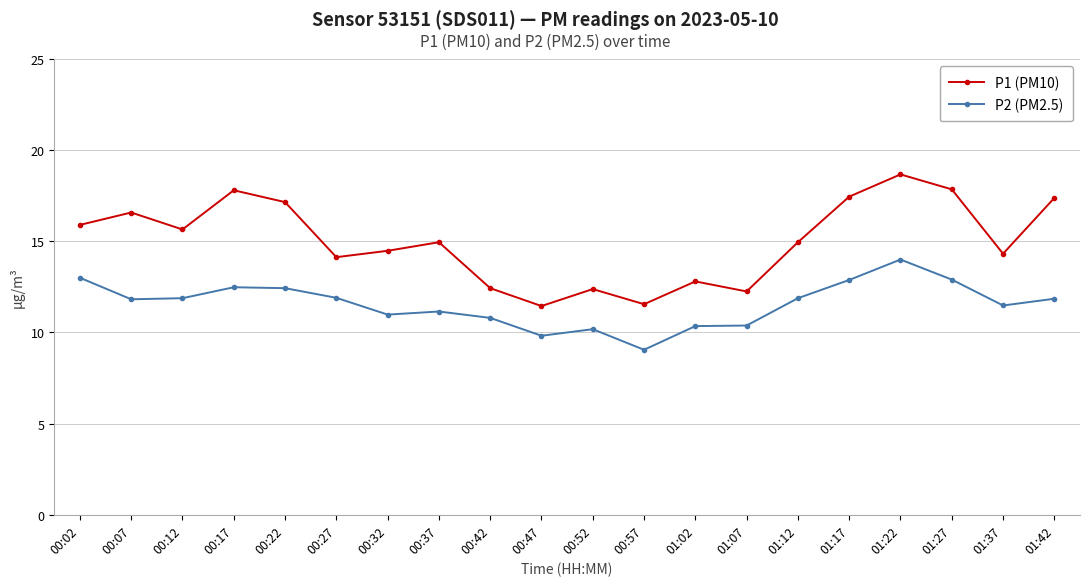

In P1 (PM10), how many points are lower than both neighbors (excluding endpoints)?

6